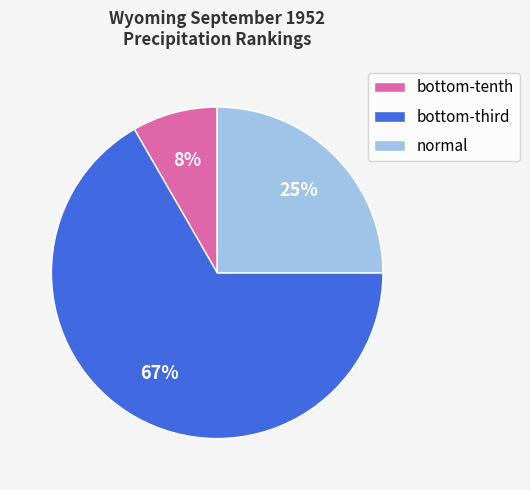

How many segments does this pie chart have?

3